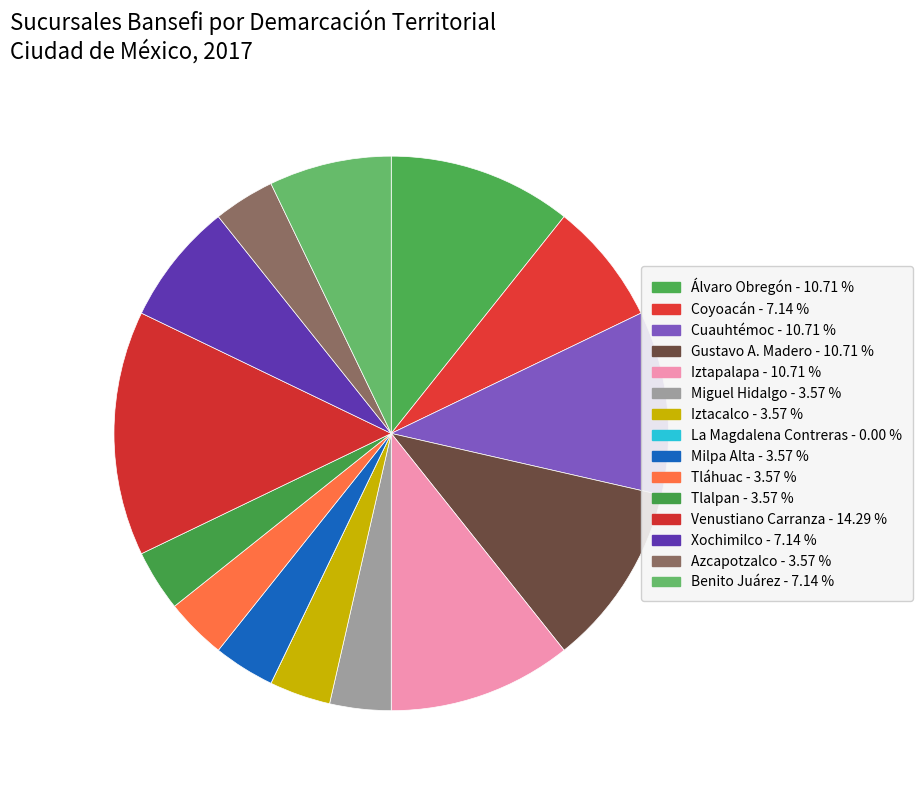

What percentage is the Miguel Hidalgo slice, to the nearest percent?

4%